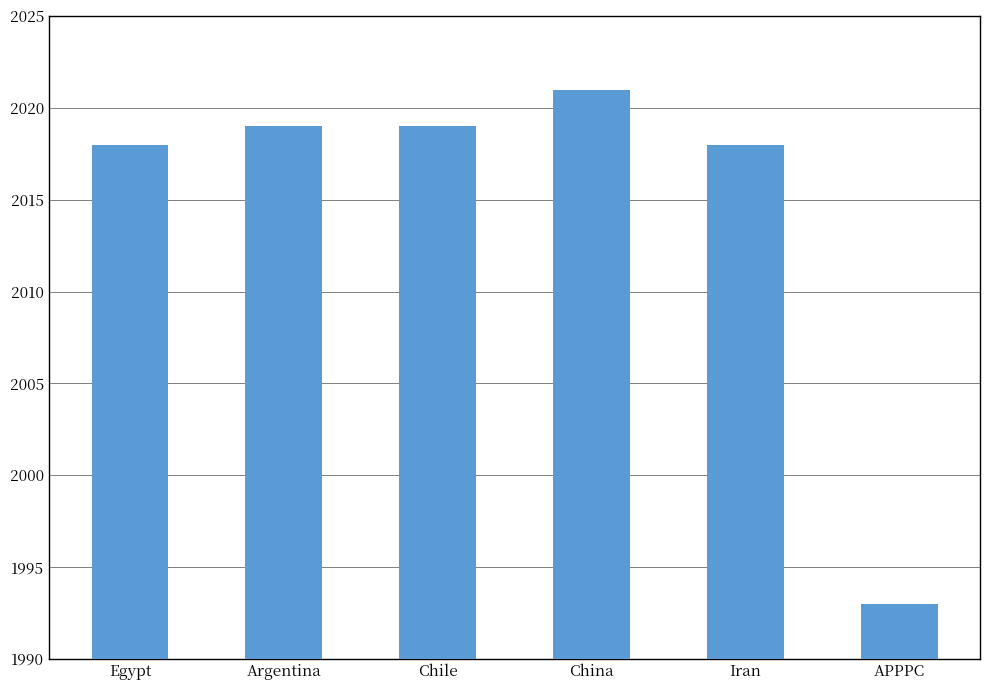

Which has a higher value, Argentina or Iran?

Argentina